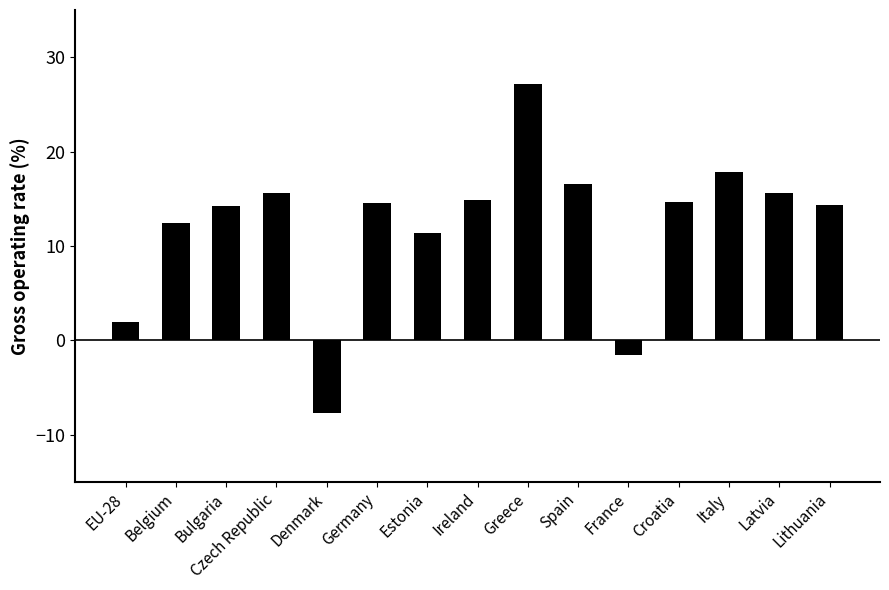

Are the bars grouped side by side (vs. stacked)?

No